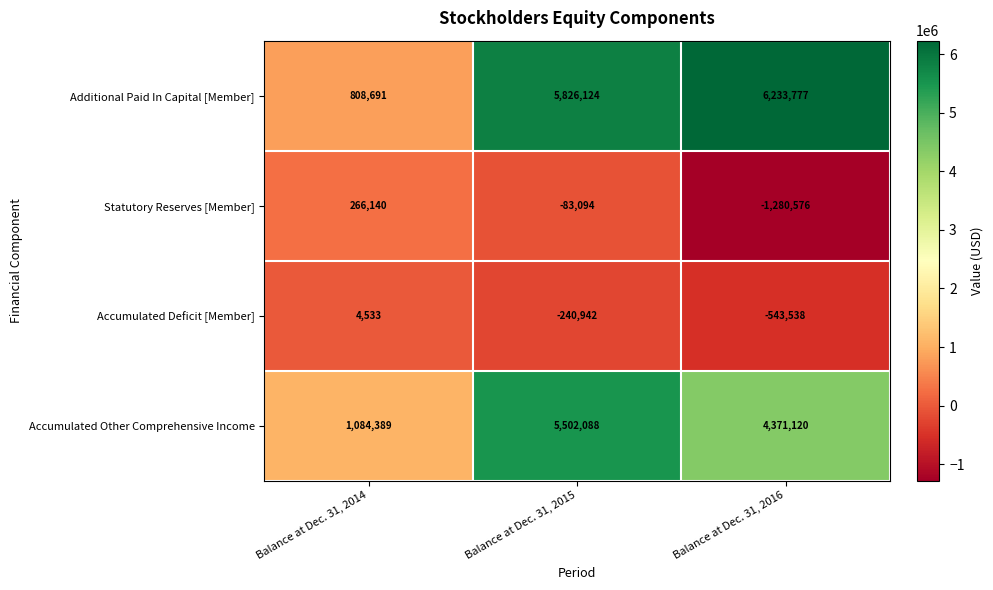

Count the Accumulated Deficit [Member] values in the range -543538 to 4533.

3